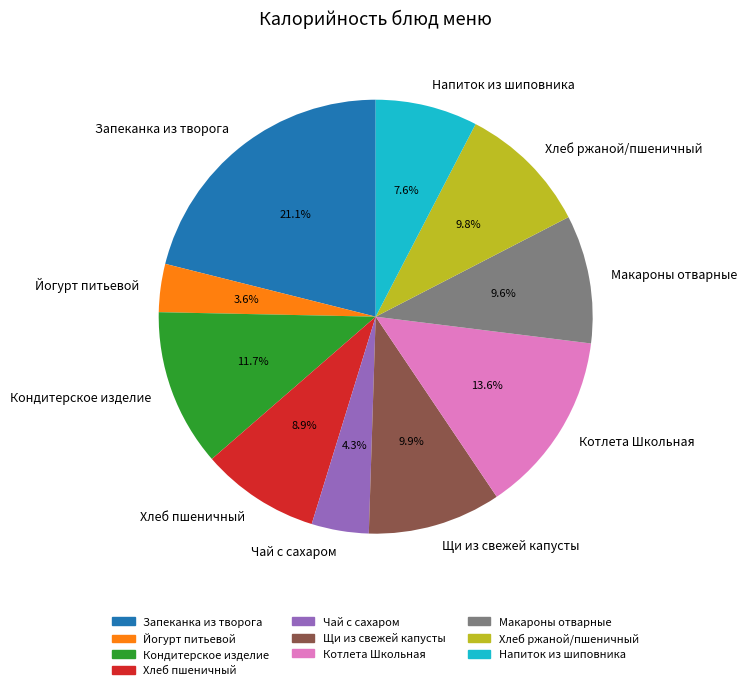

To the nearest percent, what is the difference between the Напиток из шиповника and Хлеб ржаной/пшеничный slice percentages?

2%